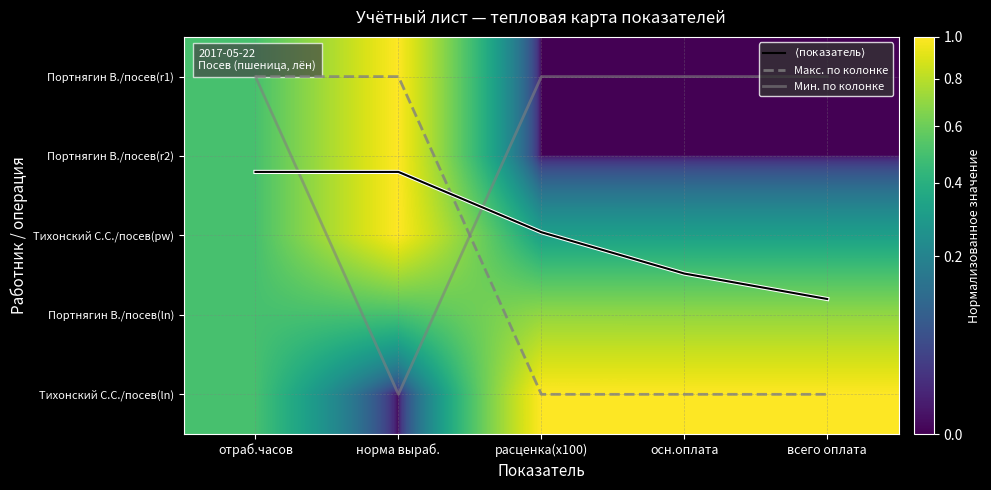

List the labels in order of Портнягин В./посев(r1) value, largest first.

норма выраб., отраб.часов, расценка(x100), осн.оплата, всего оплата